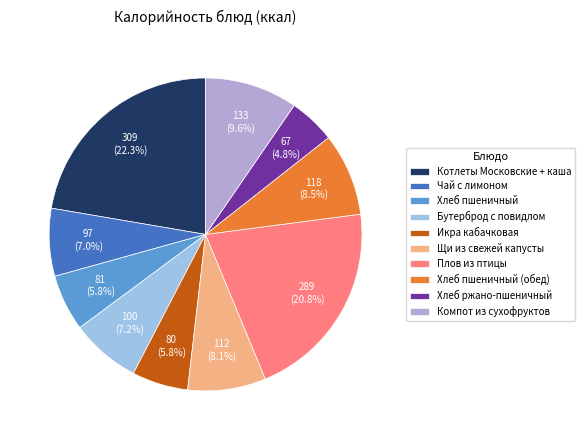

What is the largest slice in the pie chart?

Котлеты Московские + каша